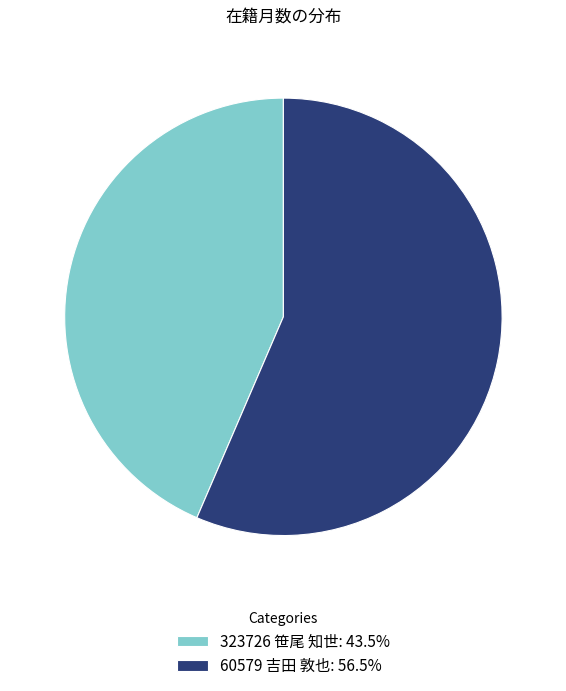

What is the smallest slice in the pie chart?

323726 笹尾 知世